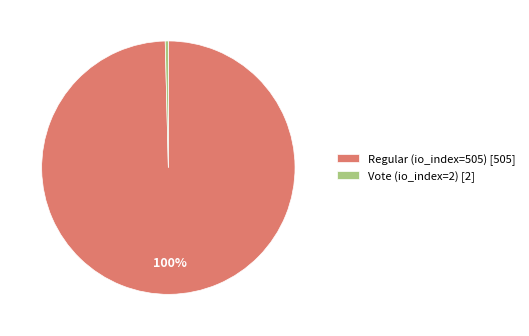

Rank the categories by value from lowest to highest.

Vote (io_index=2), Regular (io_index=505)